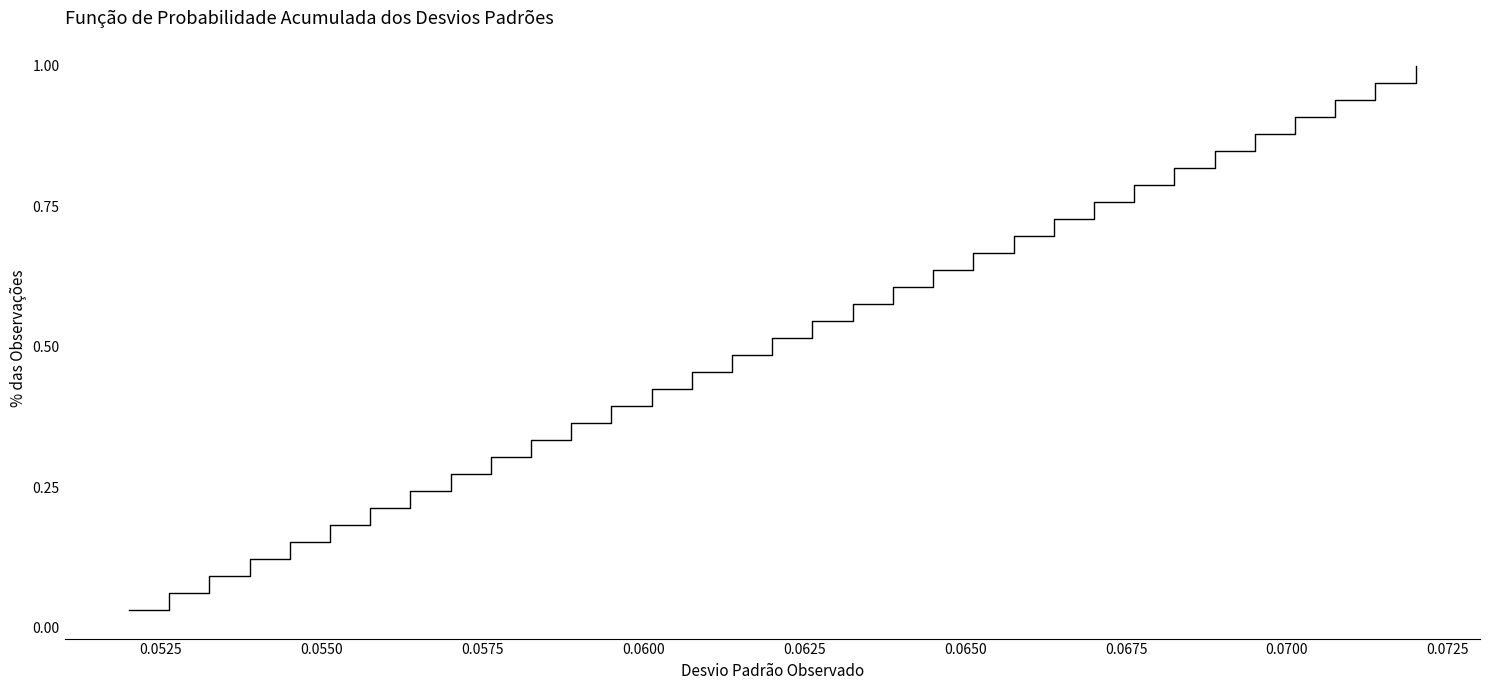

Does the chart display data point markers on the line(s)?

No